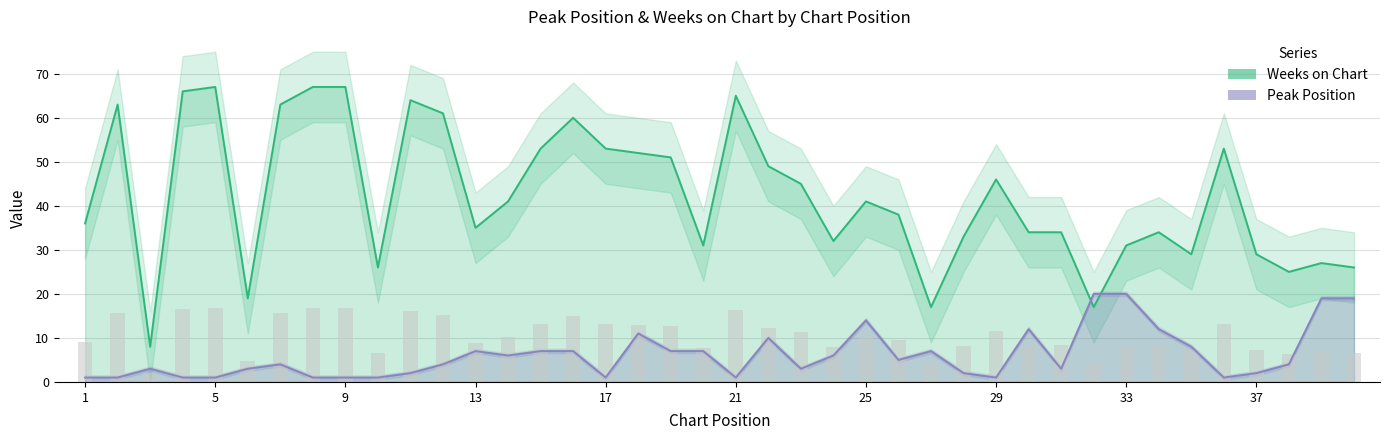

What is the sum of all Peak Position values?

245